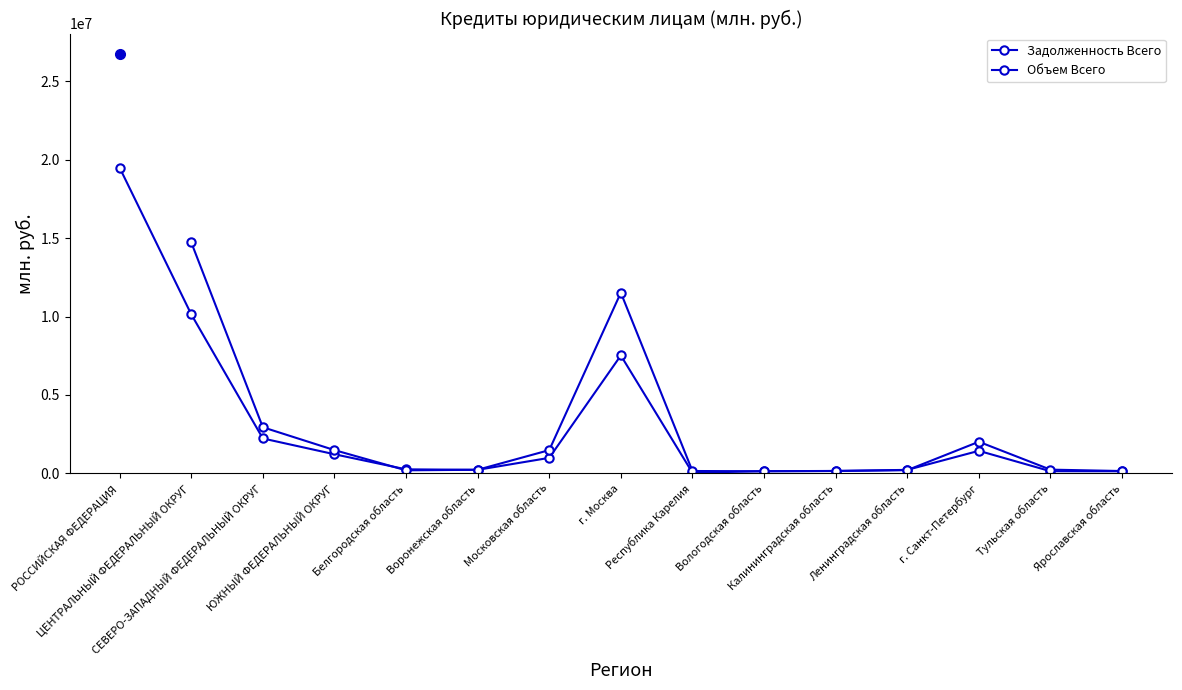

The value at Калининградская область is 228815. True or false?

False